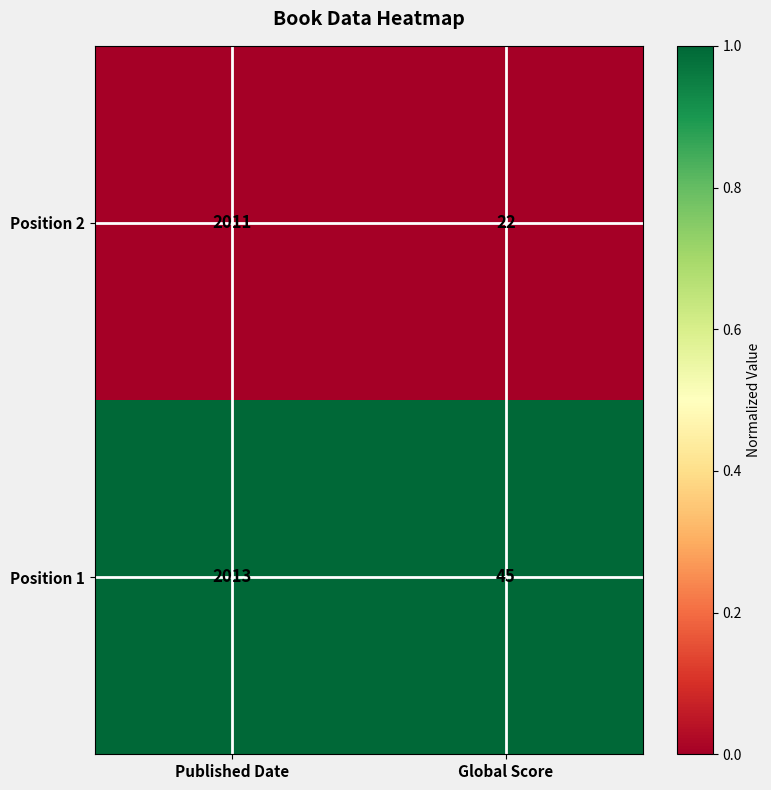

At Global Score, list the series in order from smallest to largest.

Position 2, Position 1